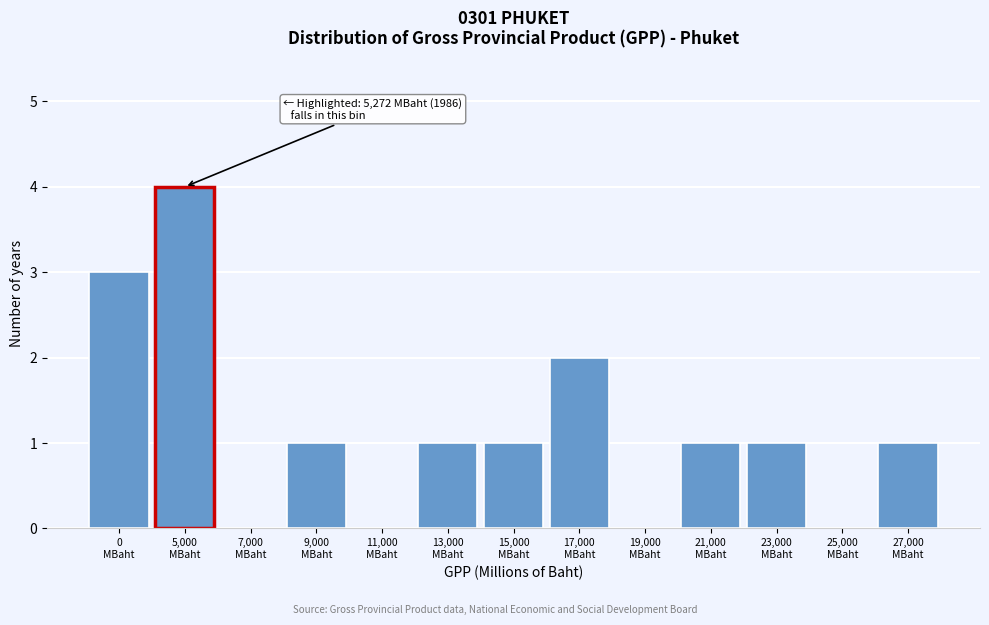

What is the sum of all values?

15